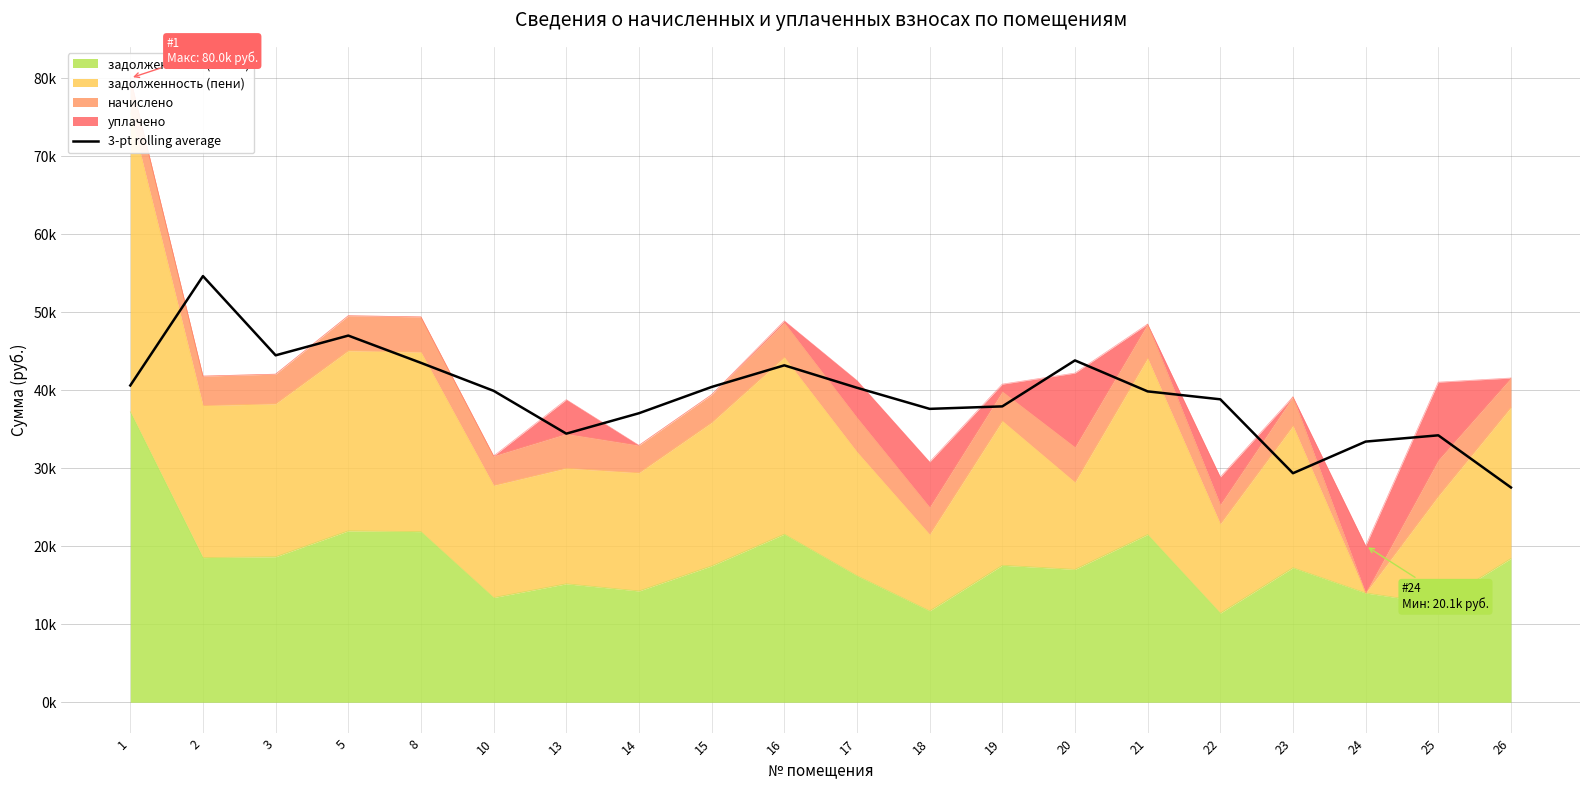

Which category has the highest value across all series?

2